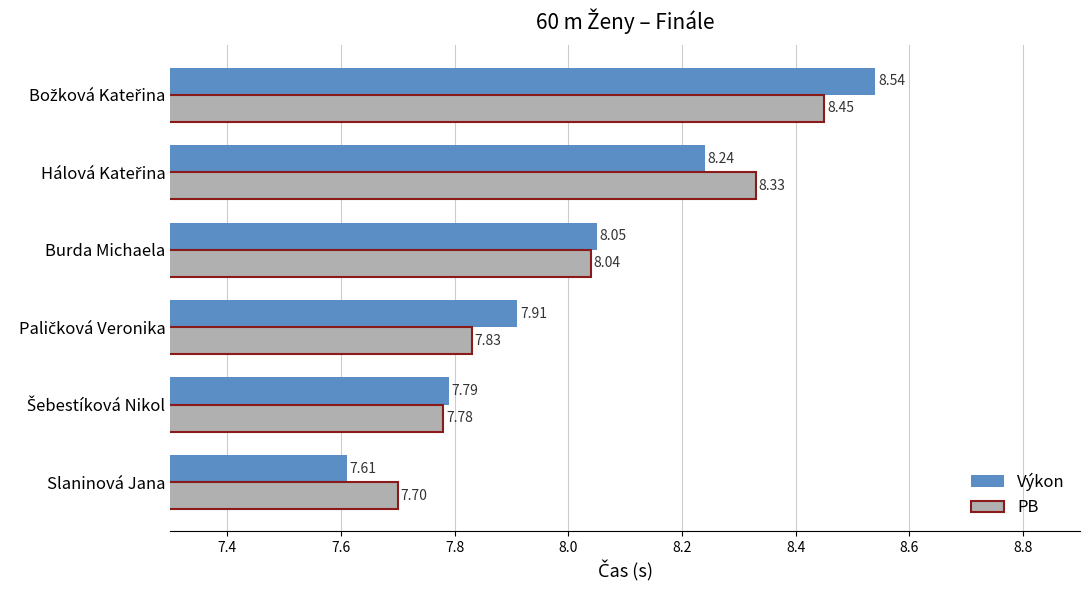

Where is Výkon nearest to the value 8?

Burda Michaela